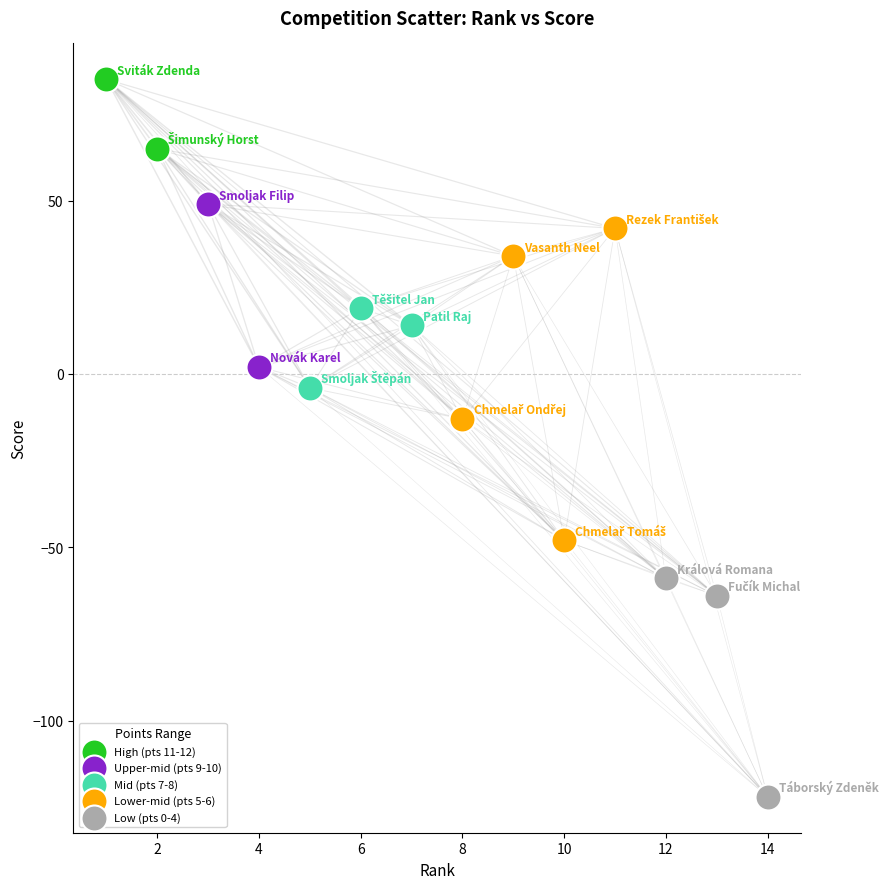

Which series reaches the minimum Y coordinate?

Low (pts 0-4)